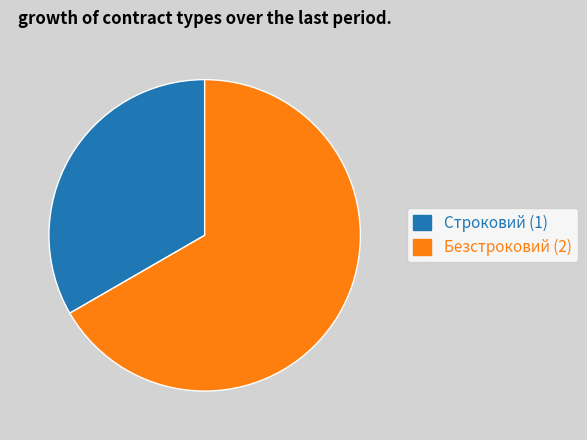

Does any single category account for the majority?

Yes